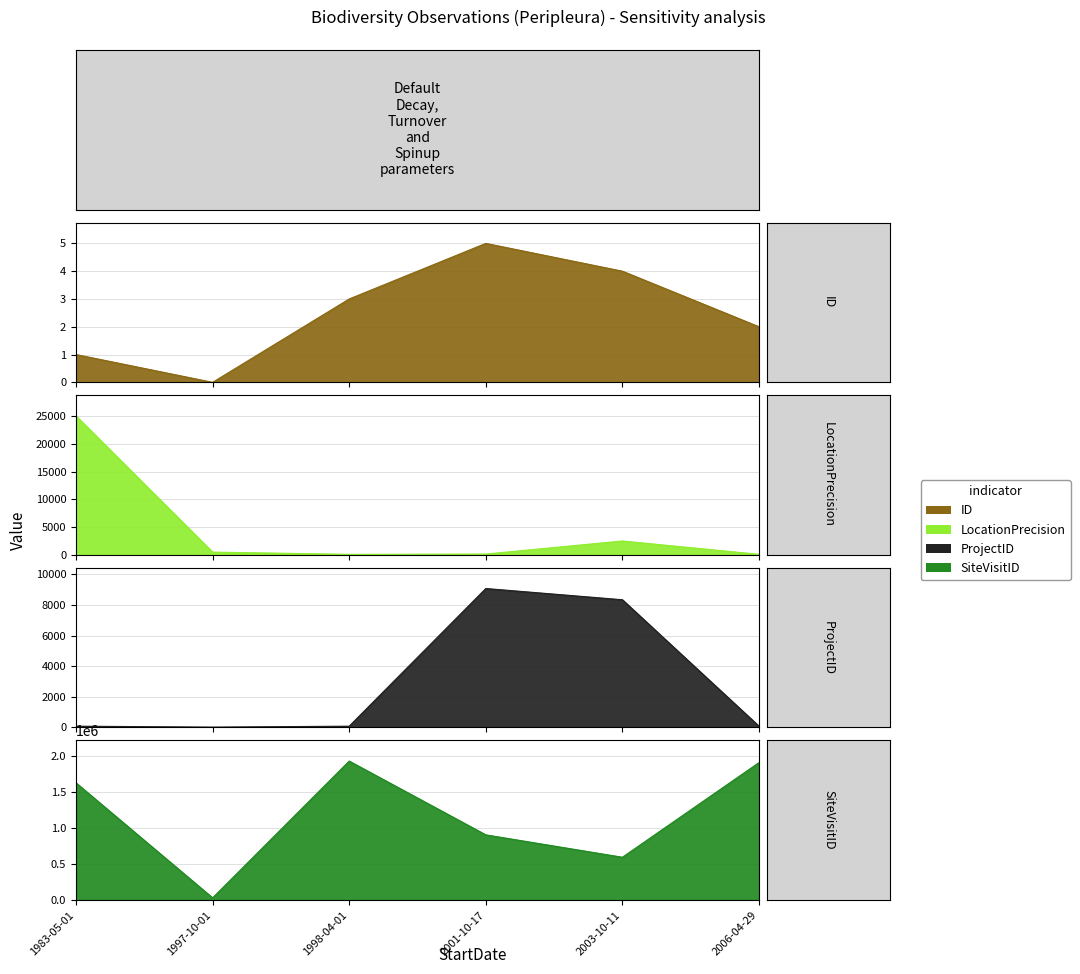

At which category is the sum across all series the highest?

1998-04-01